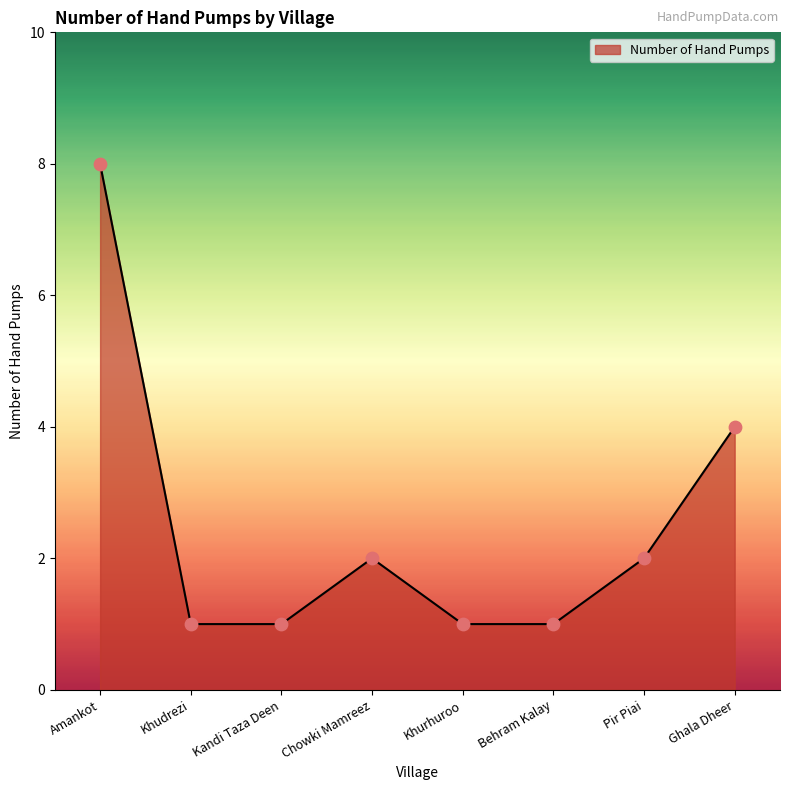

What is the change in value from Amankot to Kandi Taza Deen?

-7